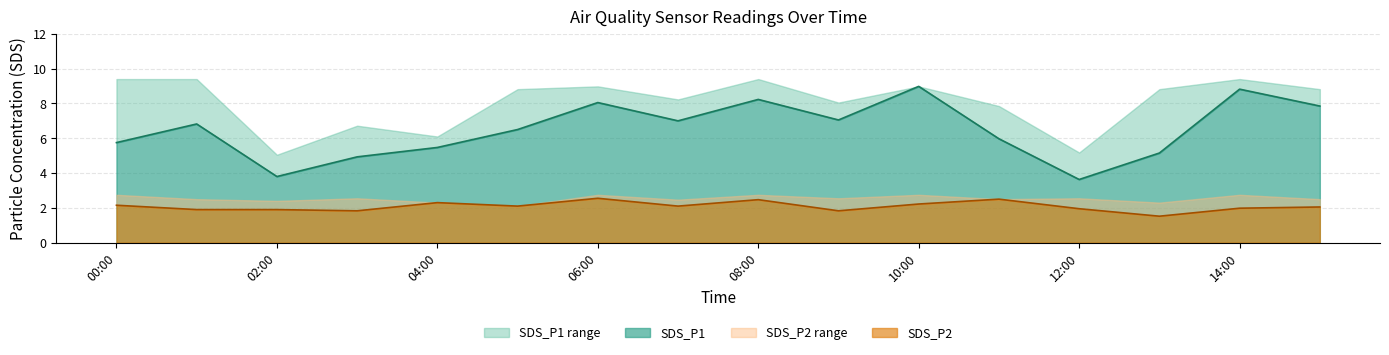

At which category does SDS_P2 reach its first local peak?

04:00